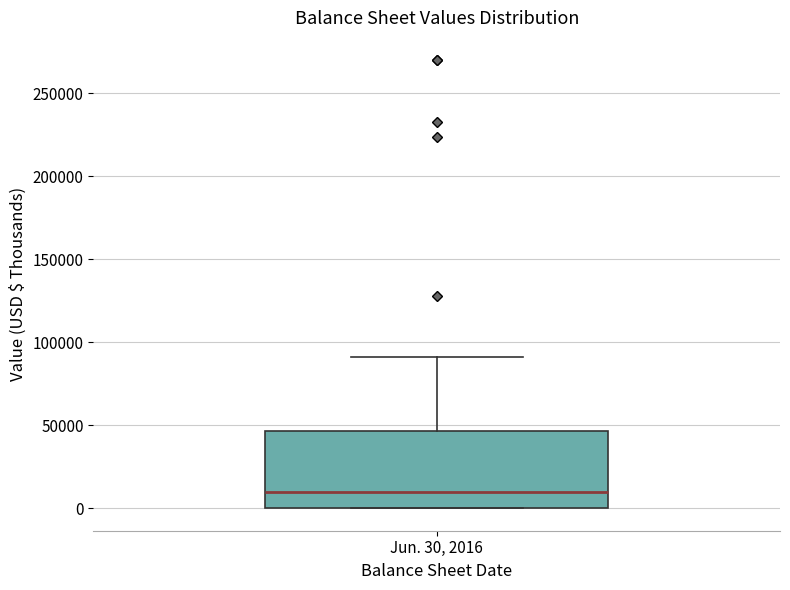

Transcribe this box plot: give where the median line is, the range the box spans, and where the two whiskers end, as read against the y-axis. The values are not printed on the chart, so give them approximately, as read against the axis.

median 10000, box 0 to 45000, whiskers 0 to 90000